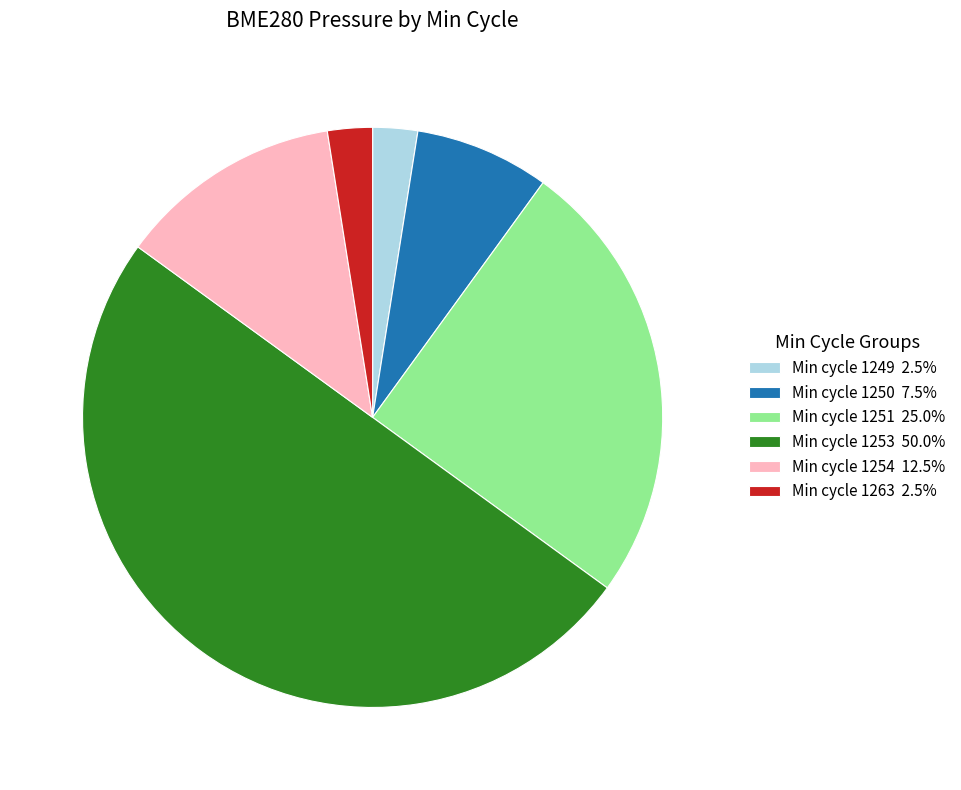

Does Min cycle 1254 12.5% represent more than half of the total?

No